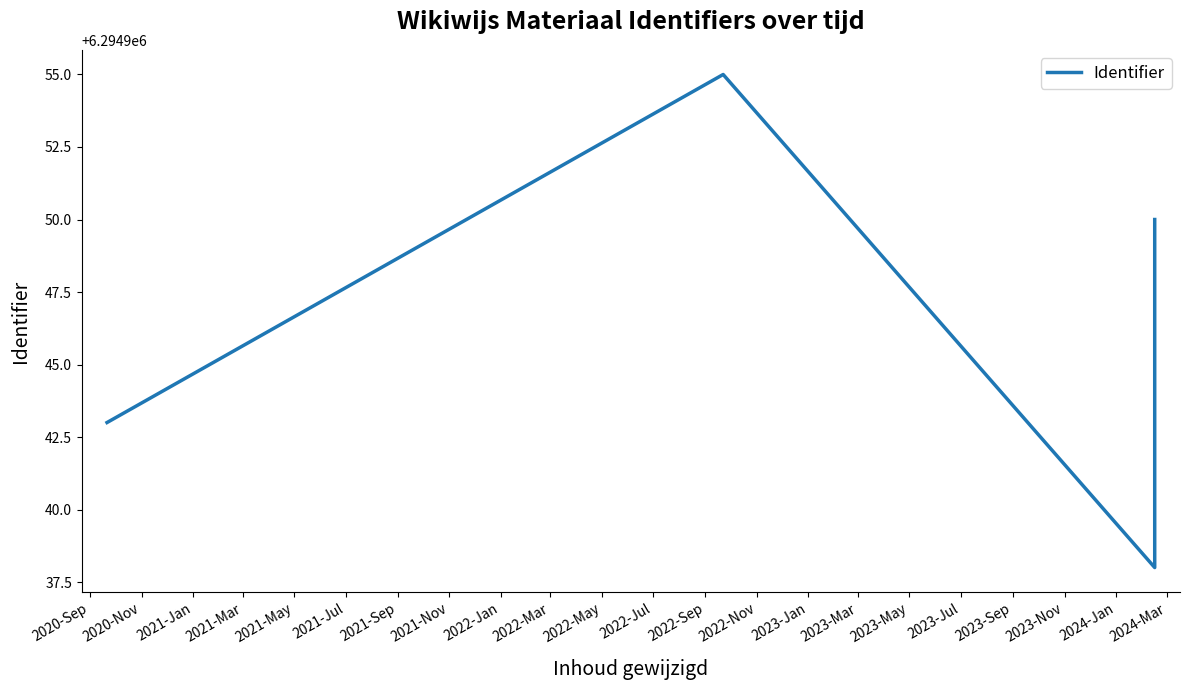

What is the value of the 5th point from the left?

6294946